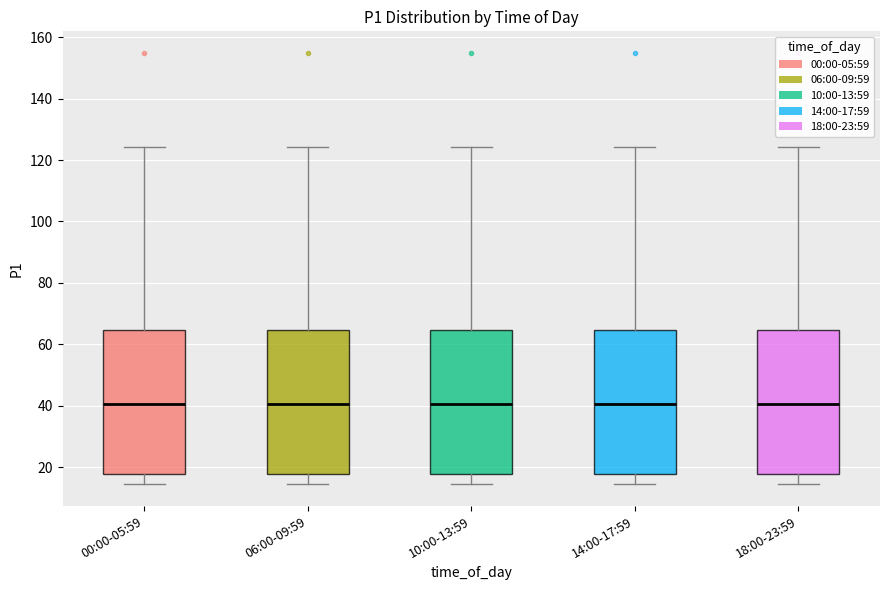

Reading left to right, transcribe this box plot: for each box, give where its median line is, the range the box spans, and where its two whiskers end, as read against the y-axis. The values are not printed on the chart, so give them approximately, as read against the axis.

00:00-05:59: median 40, box 18 to 64, whiskers 14 to 124
06:00-09:59: median 40, box 18 to 64, whiskers 14 to 124
10:00-13:59: median 40, box 18 to 64, whiskers 14 to 124
14:00-17:59: median 40, box 18 to 64, whiskers 14 to 124
18:00-23:59: median 40, box 18 to 64, whiskers 14 to 124